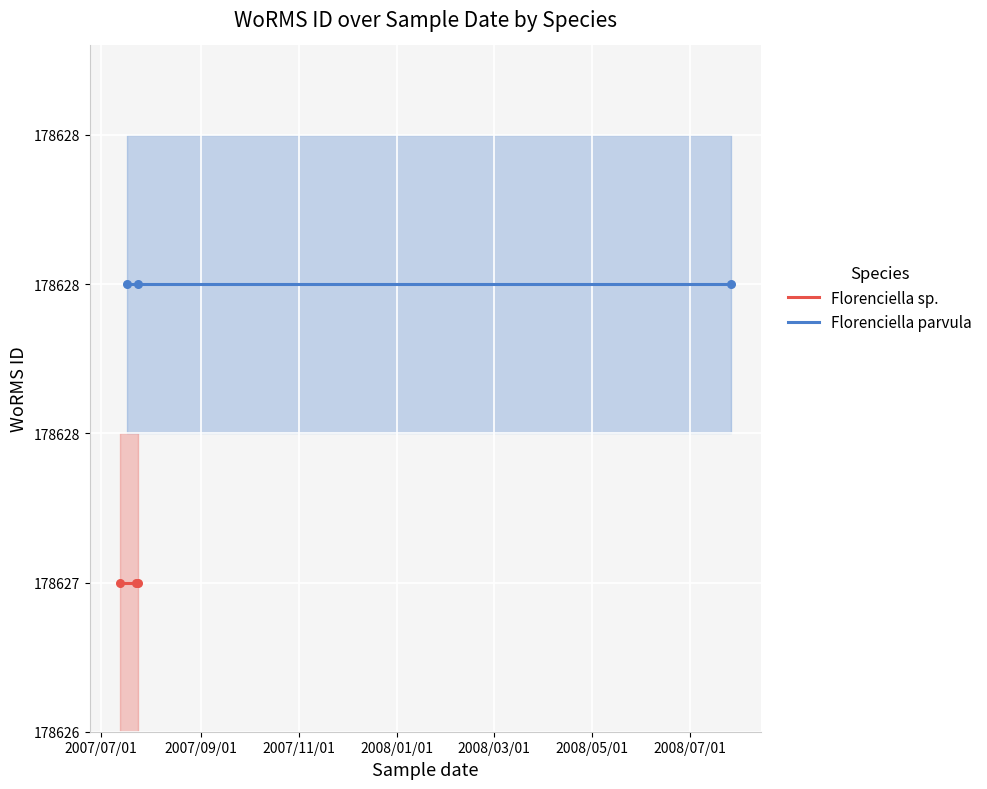

What are all the series names shown in the legend?

Florenciella sp., Florenciella parvula